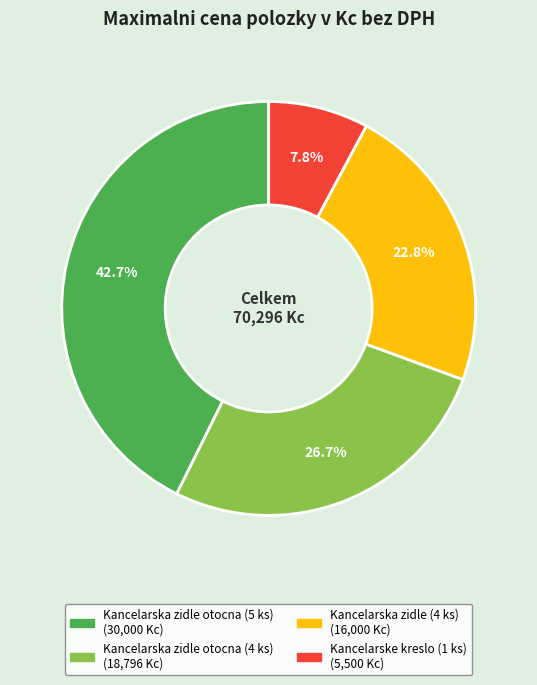

Does any single category account for the majority?

No